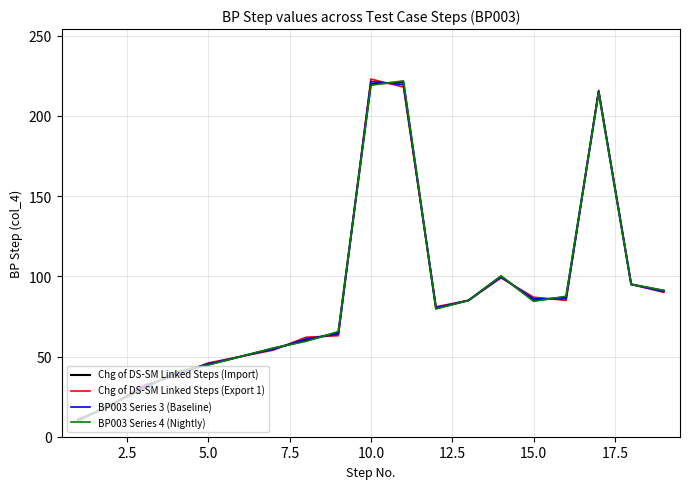

What is the sum of all Chg of DS-SM Linked Steps (Import) values?

1654.0